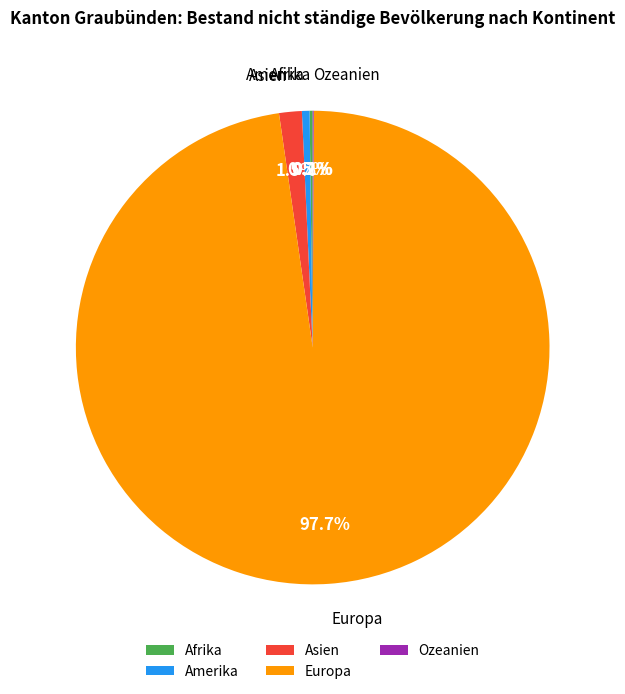

Which category accounts for the majority?

Europa